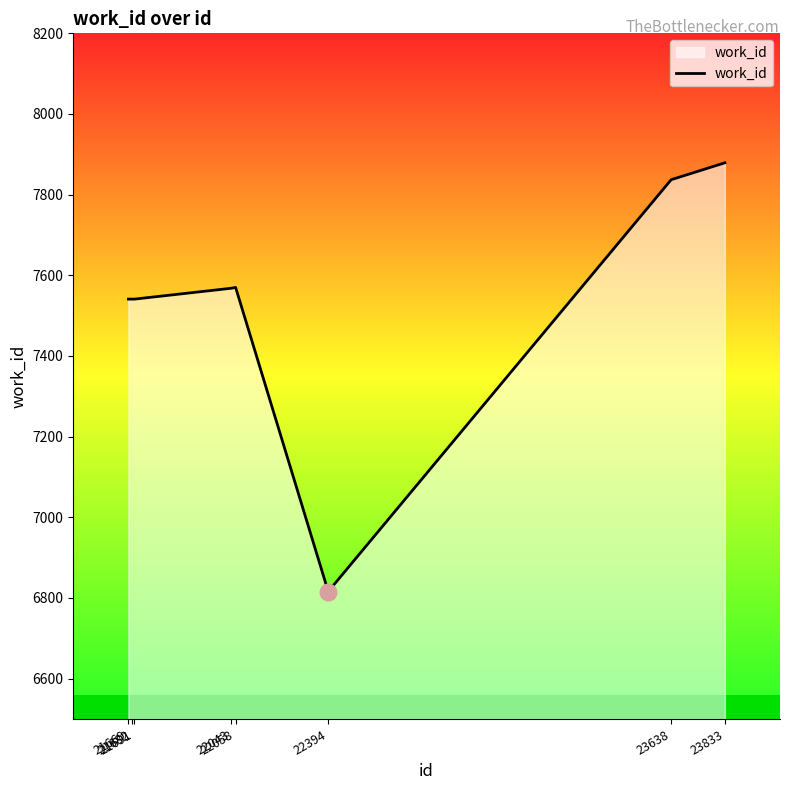

What is the change in value from 22043 to 23638?

+269